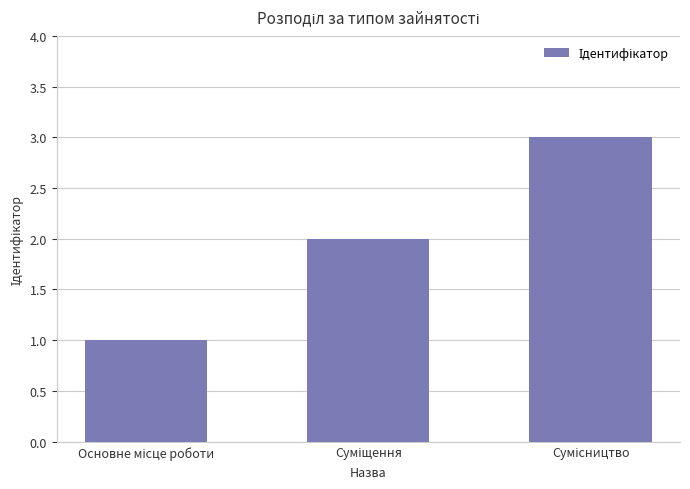

What is the sum of all values?

6